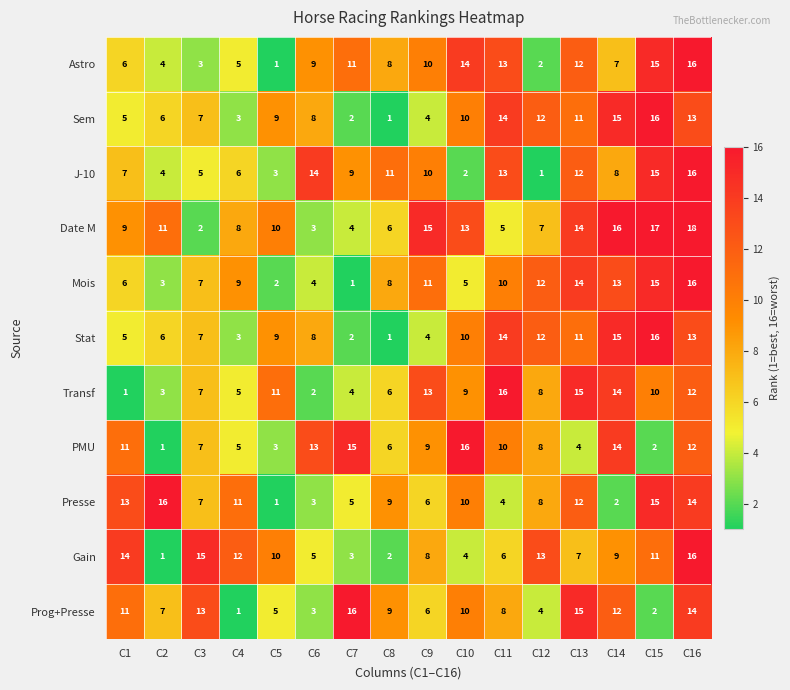

How many distinct data groups are displayed?

11